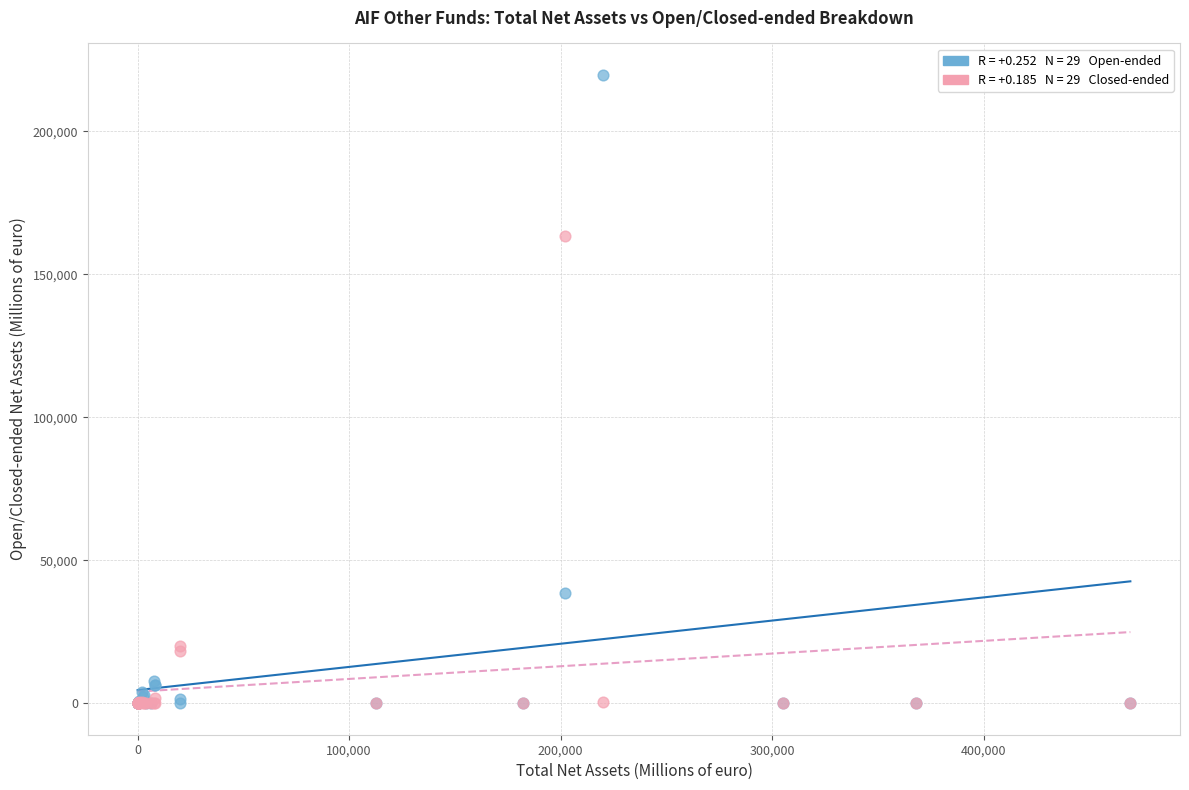

Across all series, what Y value is closest to 109848?

163479.4